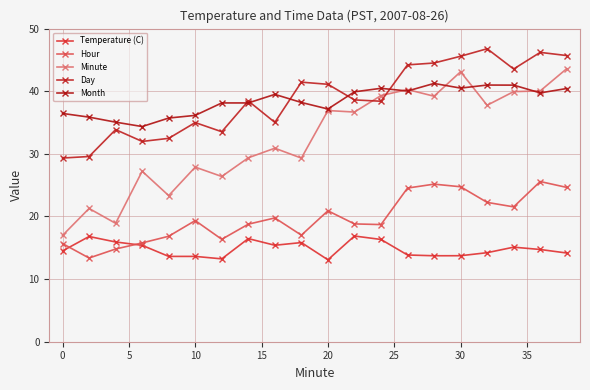

What is the minimum value shown in the chart?

13.1